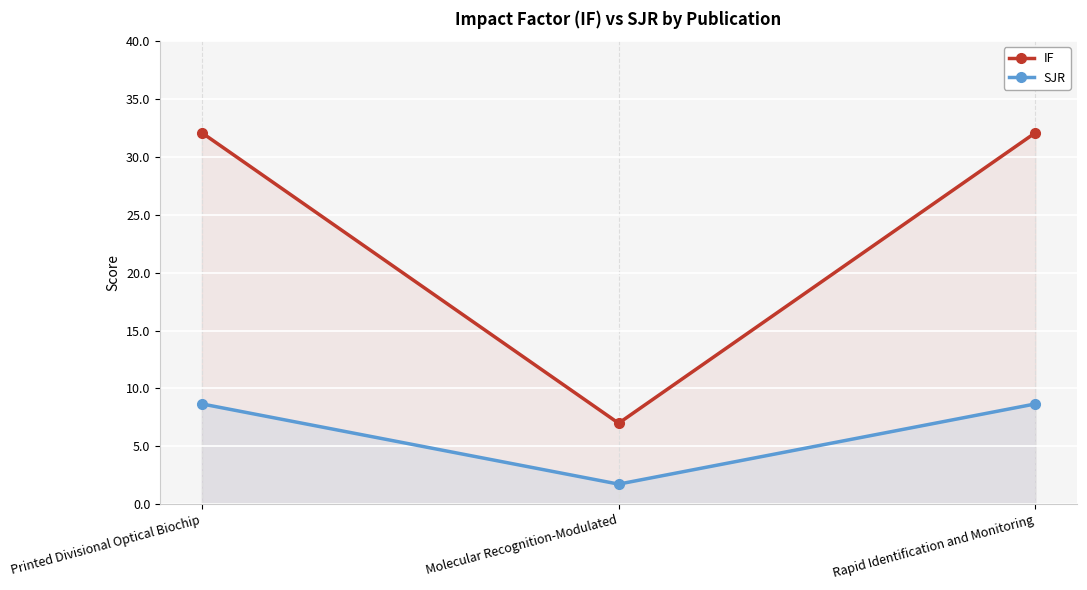

True or false: SJR has a value of 1.7 at Molecular Recognition-Modulated.

True